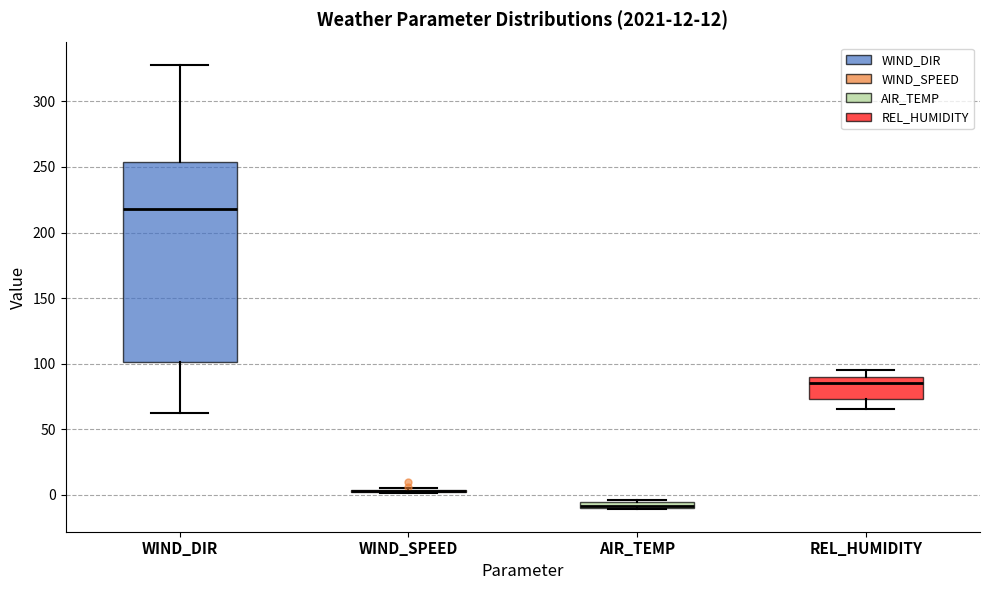

Comparing the boxes themselves (not the whiskers), which one is the tallest?

WIND_DIR